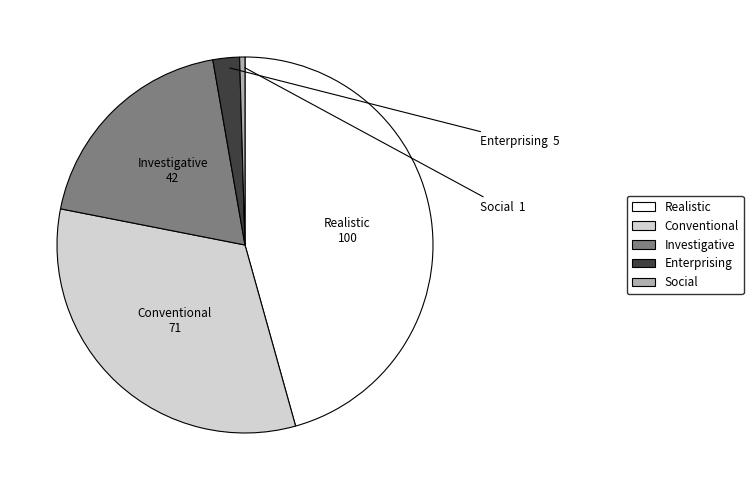

Does any single category account for the majority?

No